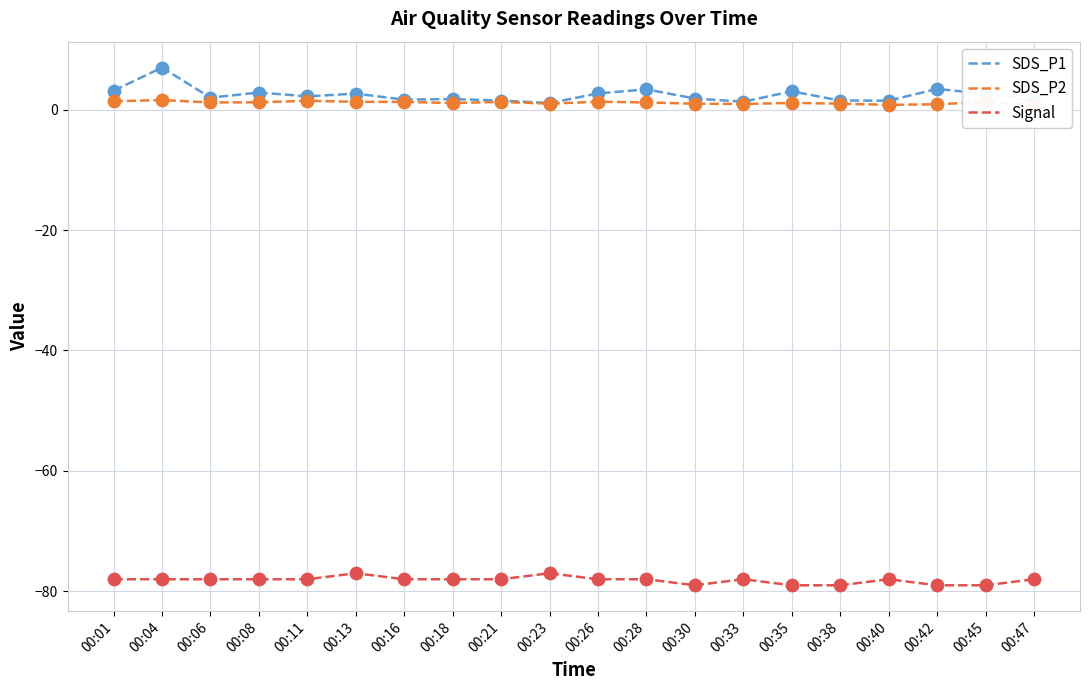

True or false: Signal and SDS_P2 cross at least once.

False